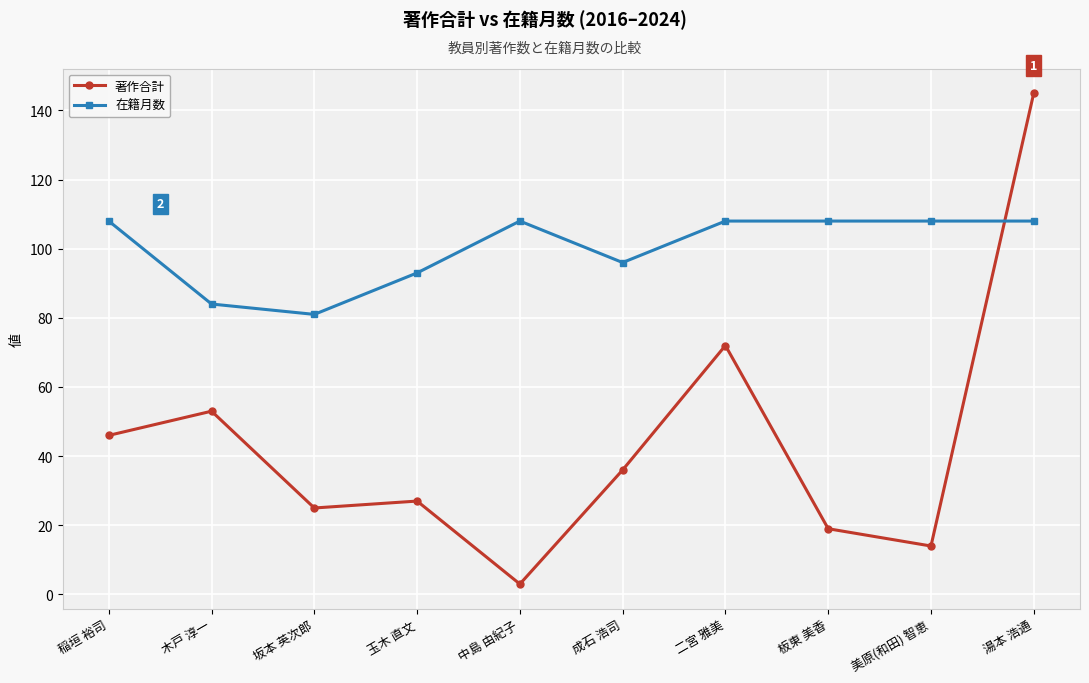

In 著作合計, how many points are higher than both neighbors (excluding endpoints)?

3